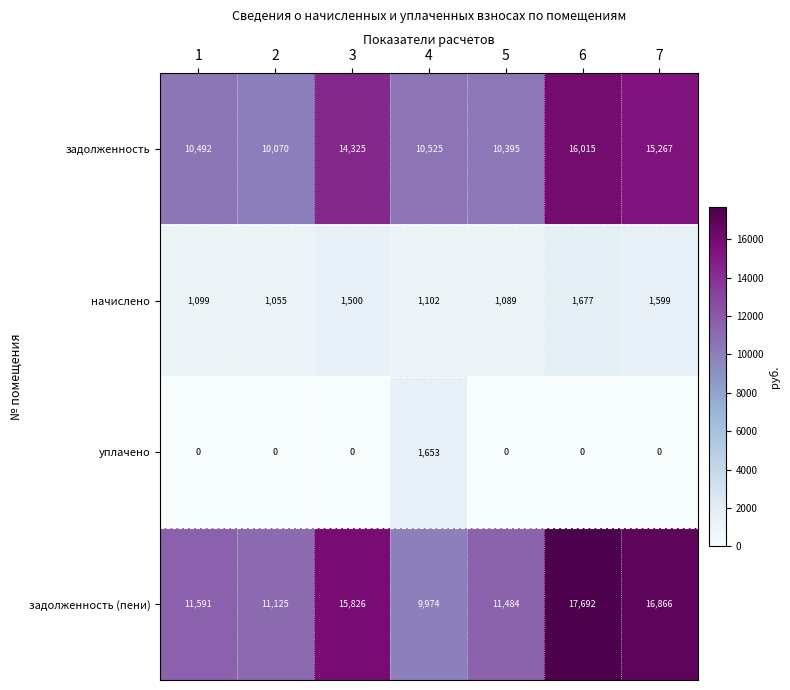

The value of задолженность at 5 is 2776. True or false?

False